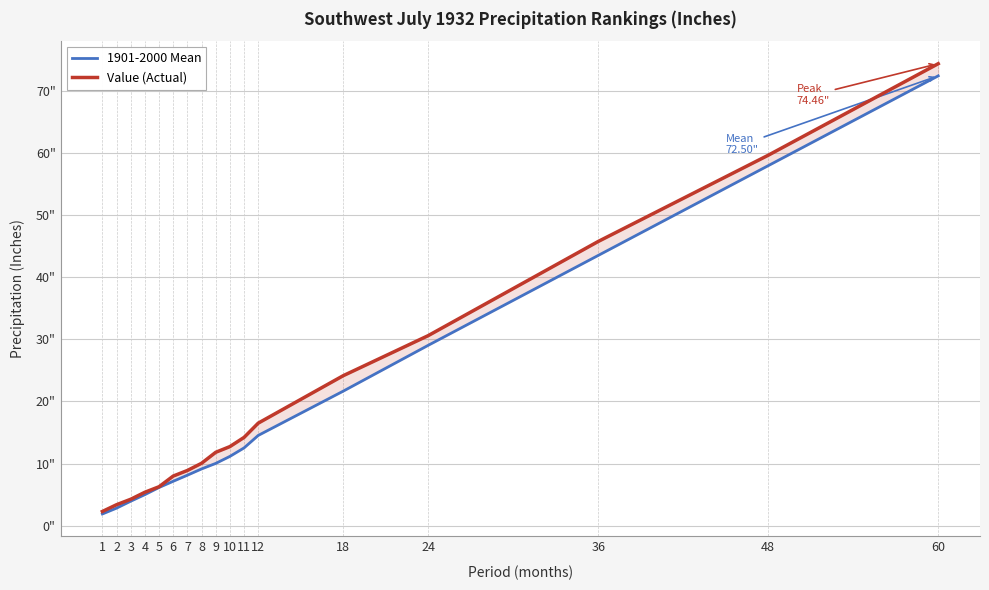

What value does the Value (Actual) series have at 10?

12.7